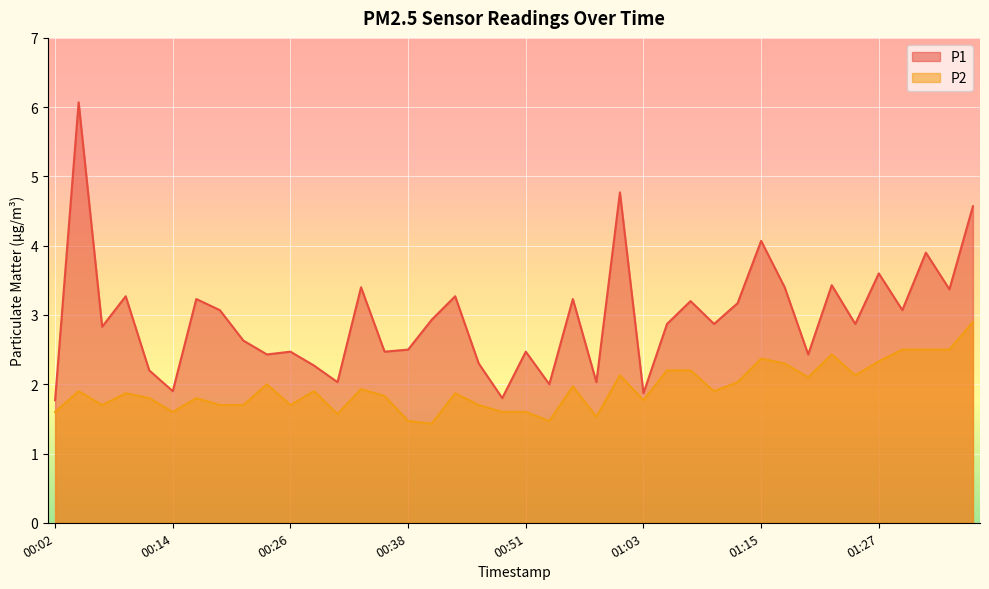

What is the highest value of the P2 series?

2.9